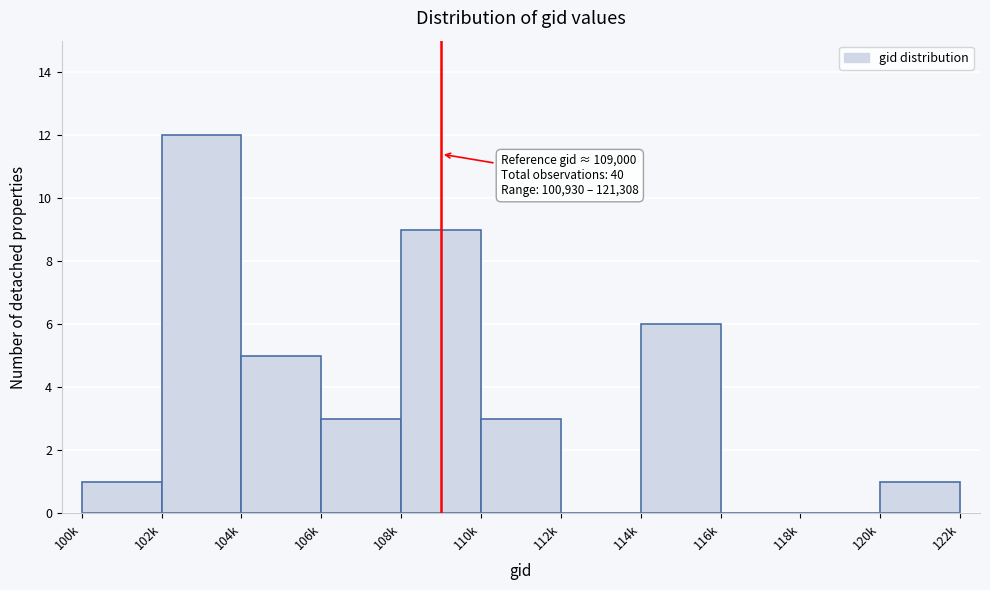

Reading right to left, list all the values displayed in this chart.

120k=1	118k=0	116k=0	114k=6	112k=0	110k=3	108k=9	106k=3	104k=5	102k=12	100k=1